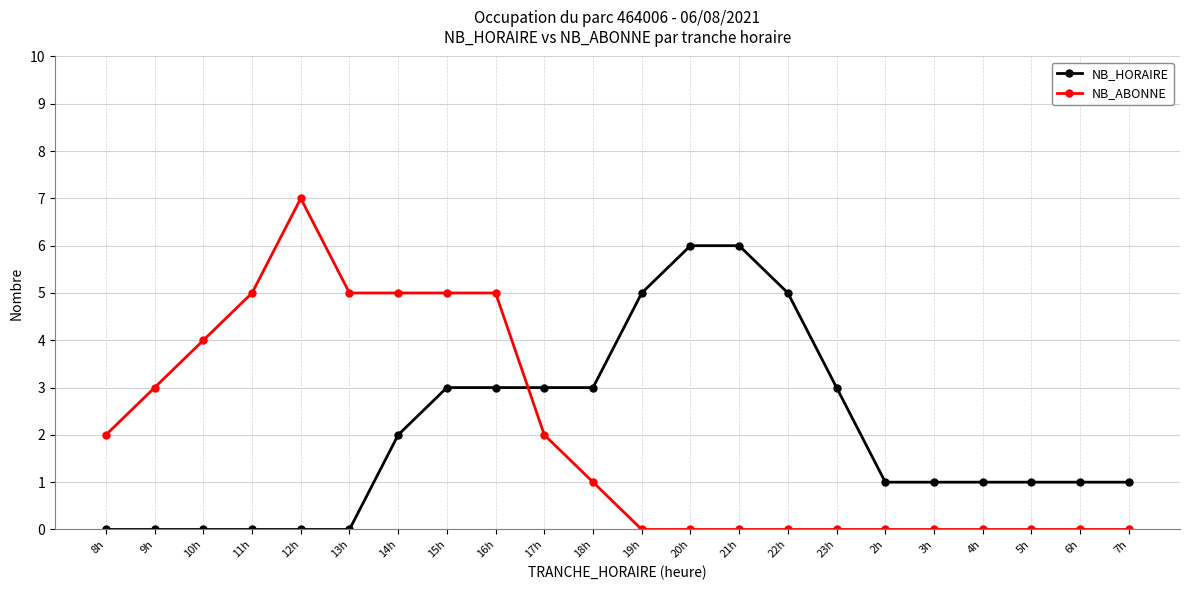

What is the spread (max minus min) of values at 16h?

2